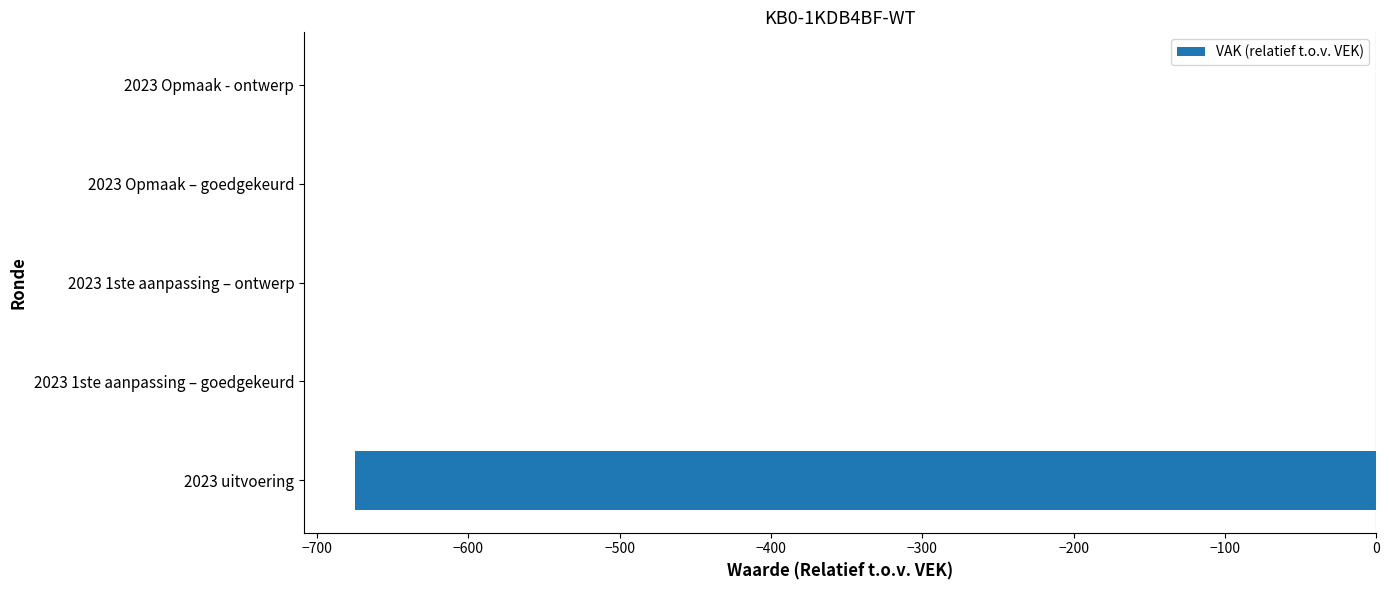

The value at 2023 Opmaak - ontwerp is -280. True or false?

False